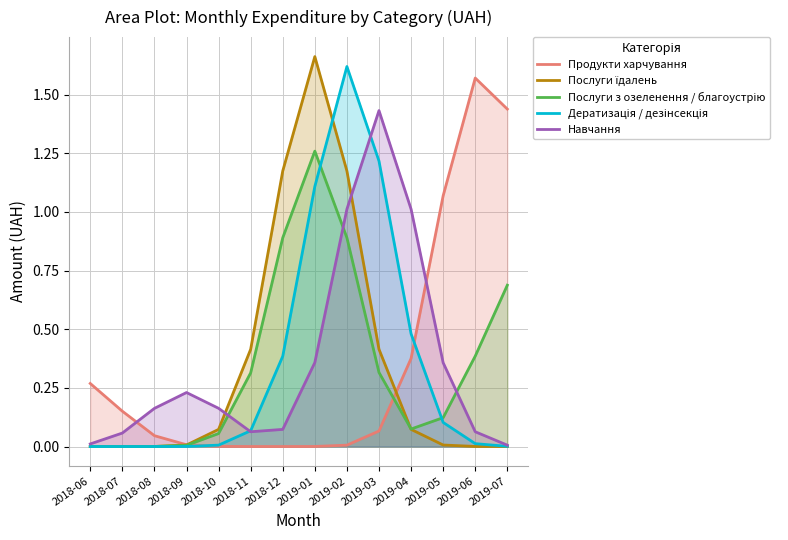

How many intersections are there between Навчання and Дератизація / дезінсекція?

2